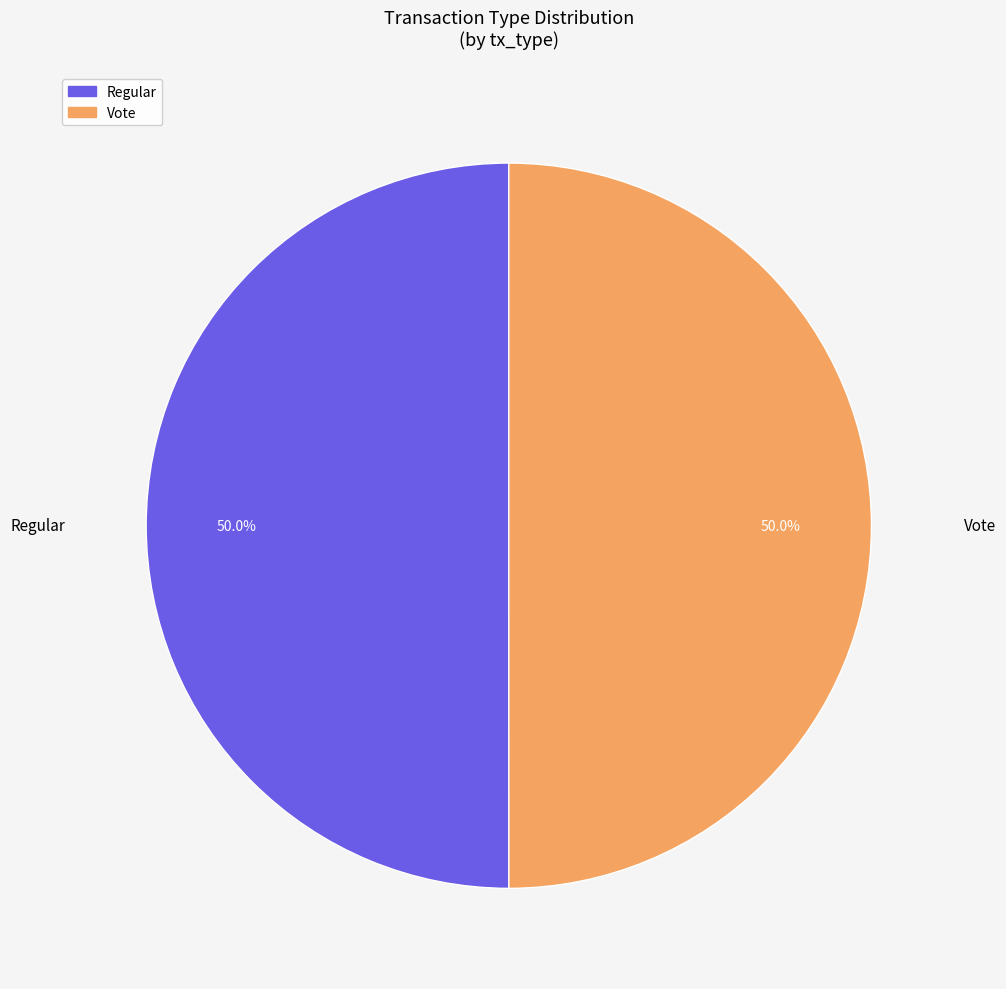

Is the sum of Vote and Regular greater than half?

Yes